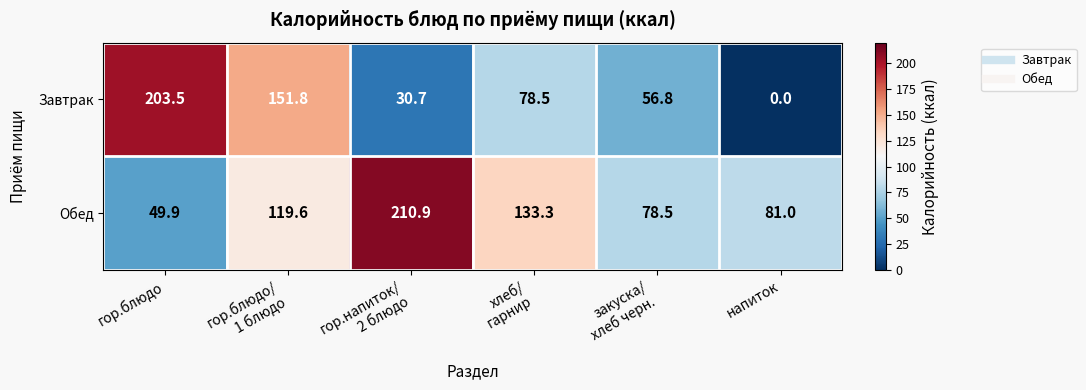

Which series has the largest total across all categories?

Обед